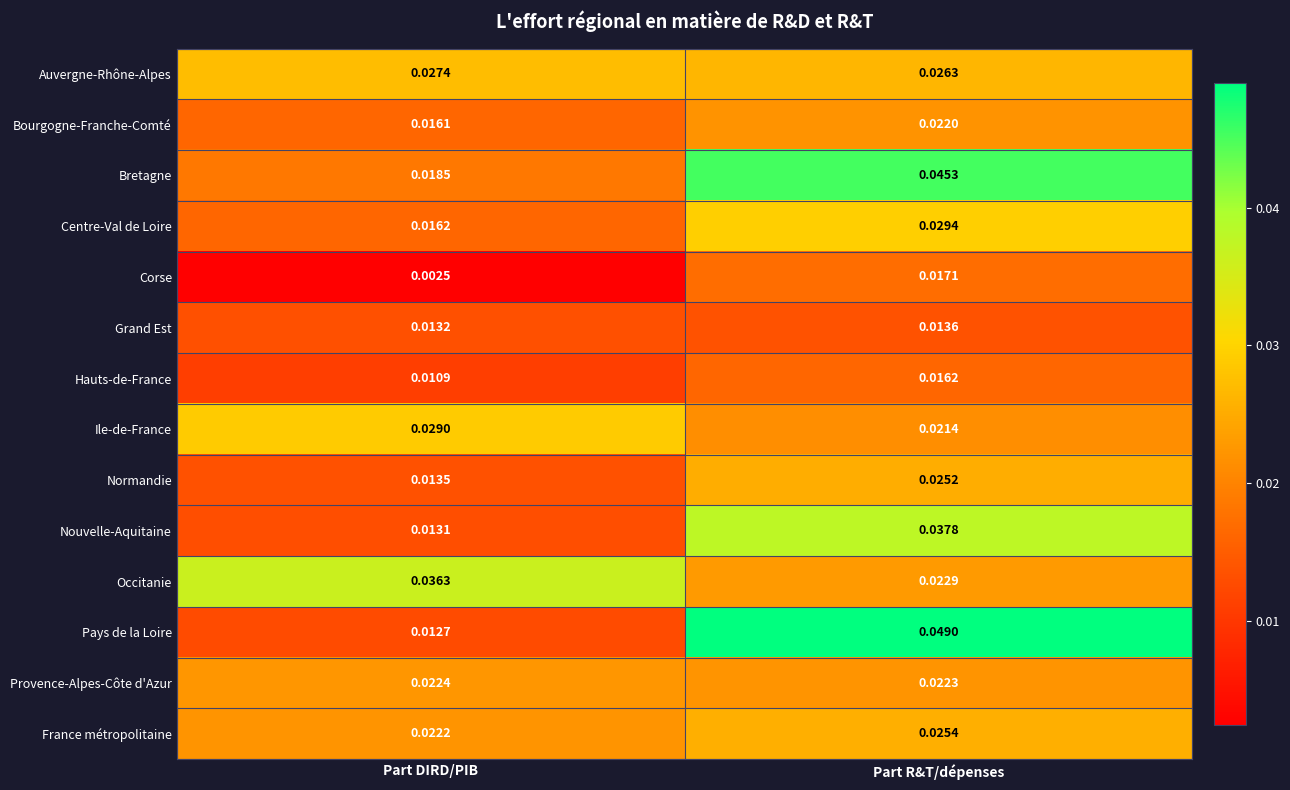

List the labels in order of Bretagne value, smallest first.

Part DIRD/PIB, Part R&T/dépenses